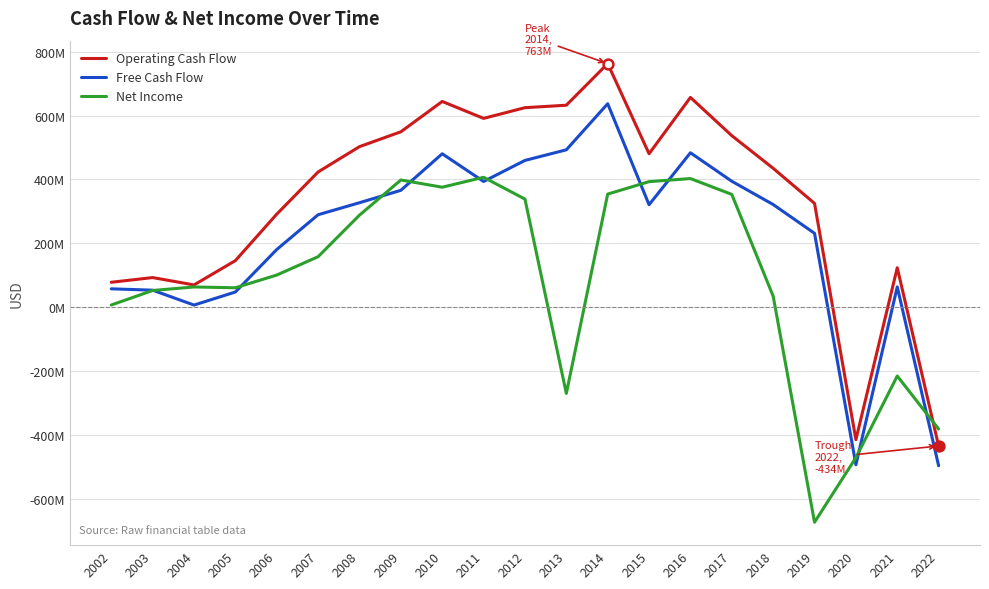

Is this an area chart (filled region under the line)?

No